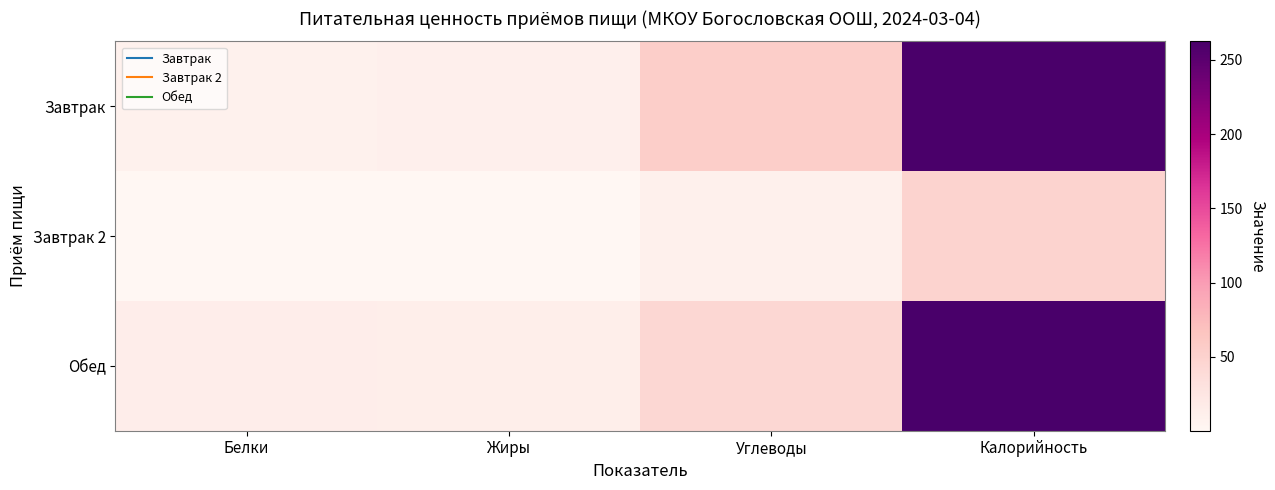

Which has a higher value, Жиры or Калорийность?

Калорийность